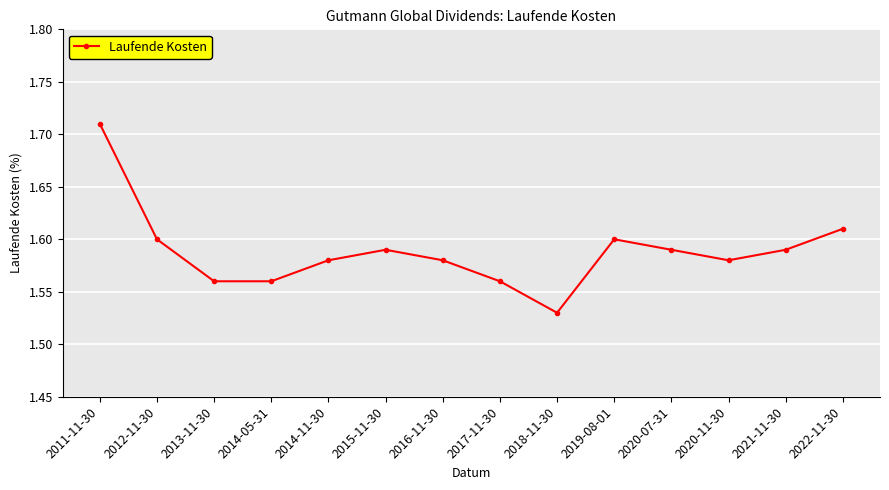

Count the values in the range 1 to 2.

14